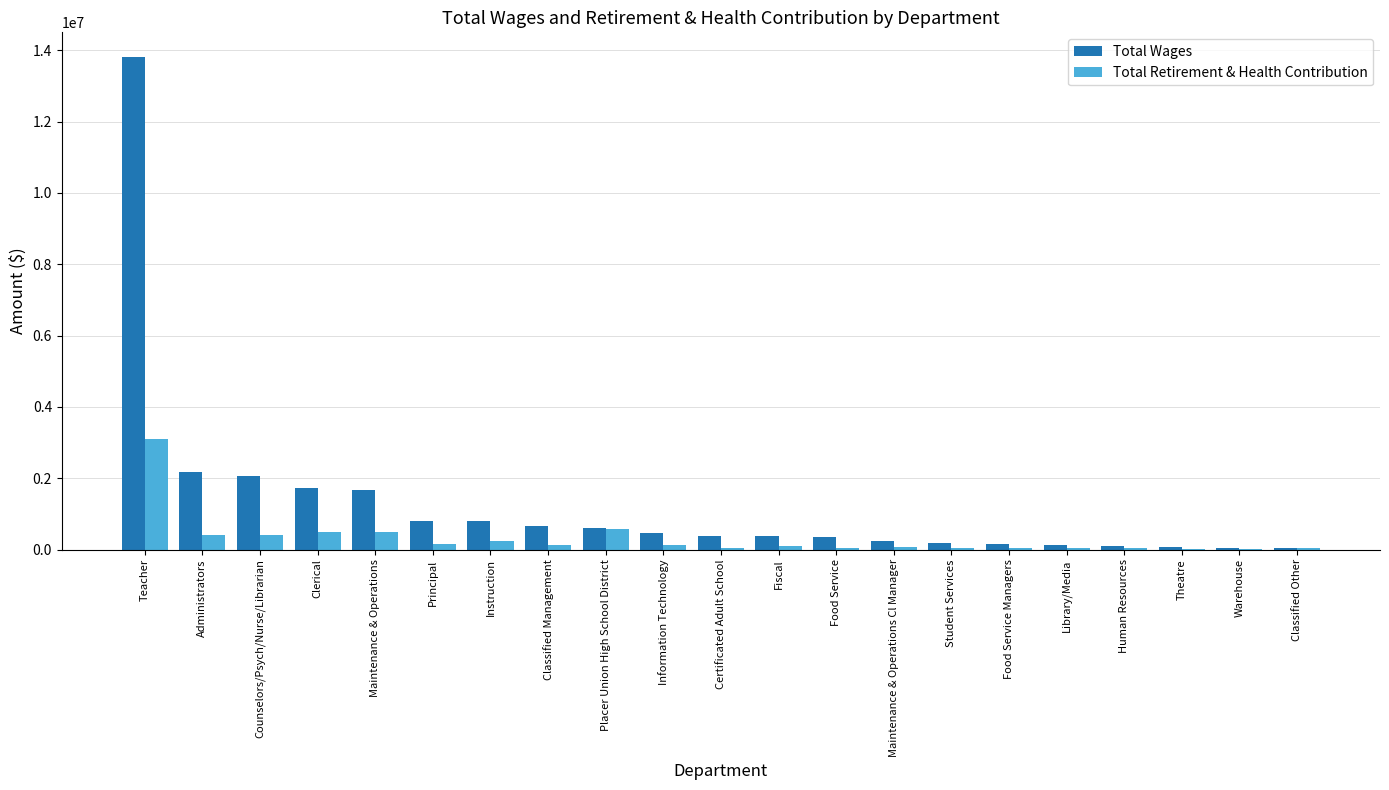

The Total Wages series shows 2052102 at Counselors/Psych/Nurse/Librarian. True or false?

True